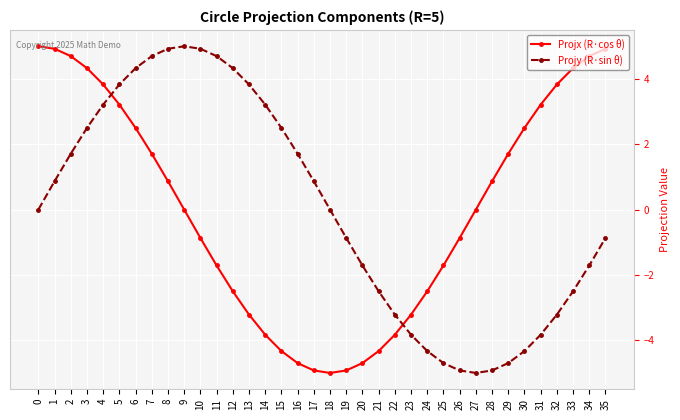

True or false: Projx (R·cos θ) has more than 2 interior local peaks.

False